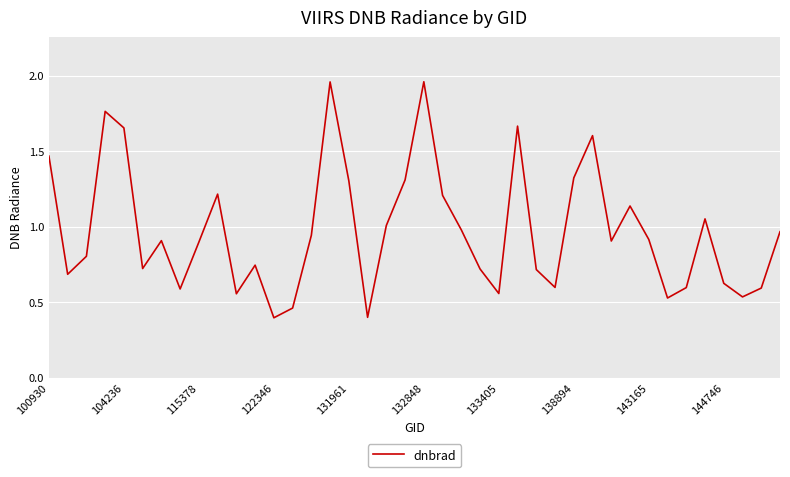

What is the minimum value shown in the chart?

0.4